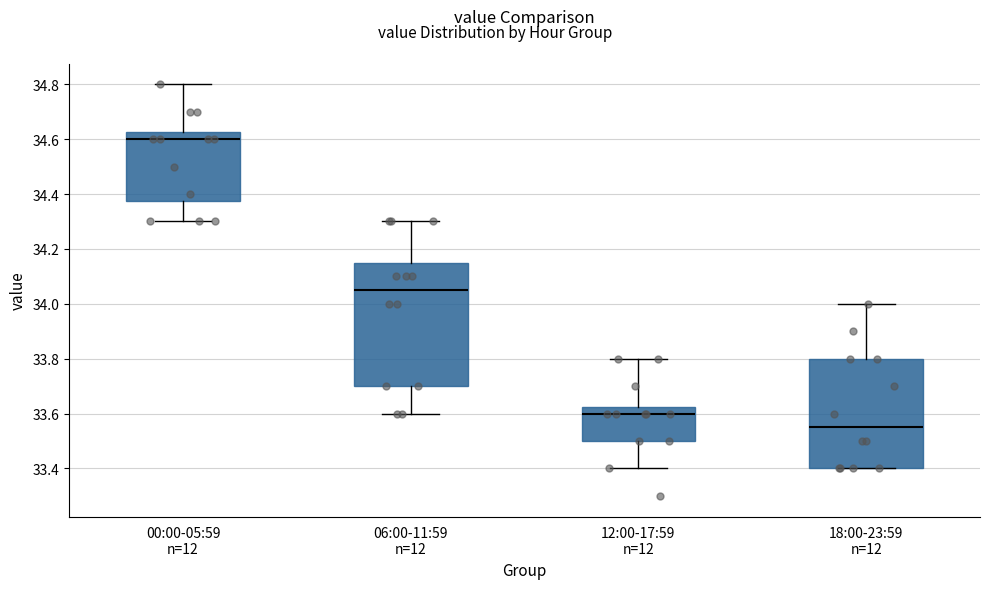

Reading left to right, transcribe this box plot: for each box, give where its median line is, the range the box spans, and where its two whiskers end, as read against the y-axis. The values are not printed on the chart, so give them approximately, as read against the axis.

00:00-05:59 n=12: median 34.60, box 34.38 to 34.62, whiskers 34.30 to 34.80
06:00-11:59 n=12: median 34.06, box 33.70 to 34.16, whiskers 33.60 to 34.30
12:00-17:59 n=12: median 33.60, box 33.50 to 33.62, whiskers 33.40 to 33.80
18:00-23:59 n=12: median 33.56, box 33.40 to 33.80, whiskers 33.40 to 34.00